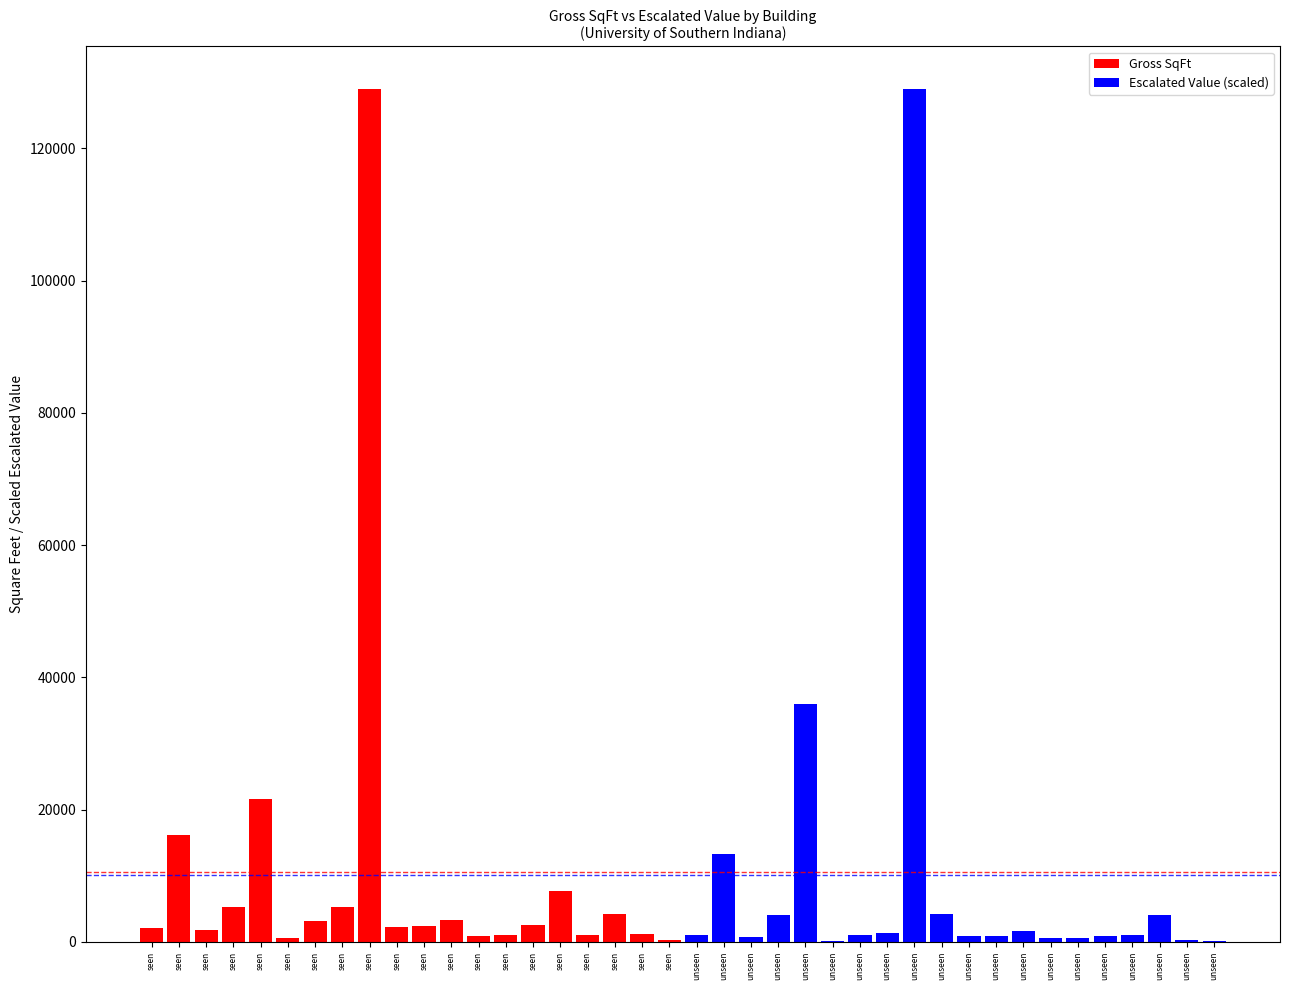

List the labels in order of Gross SqFt value, smallest first.

seen, seen, seen, seen, seen, seen, seen, seen, seen, seen, seen, seen, seen, seen, seen, seen, seen, seen, seen, seen